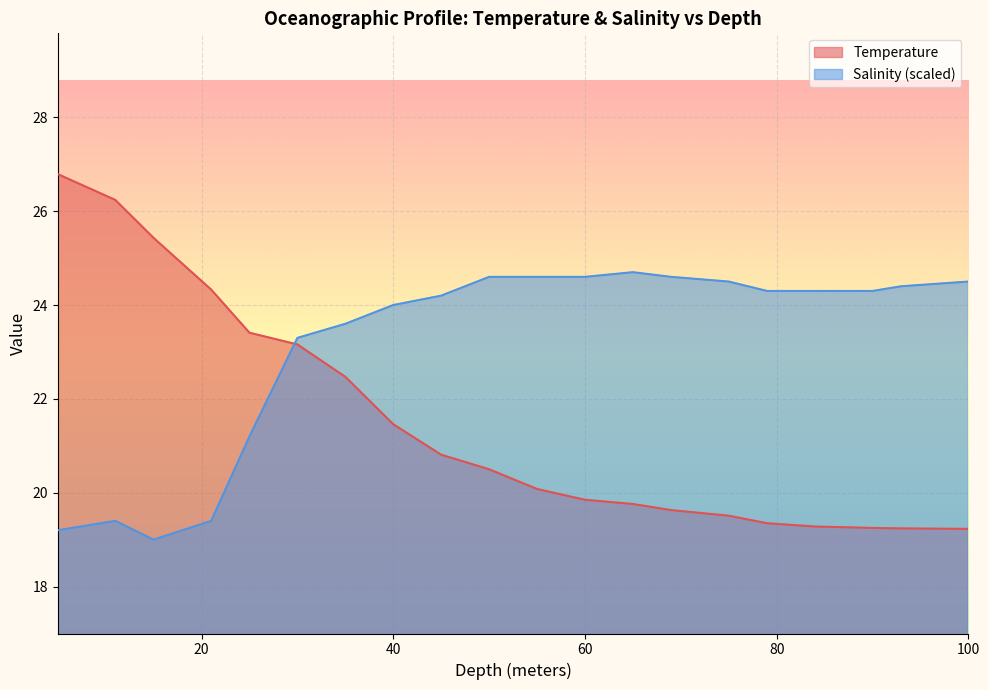

Between which two adjacent categories do Salinity and Temperature first intersect?

25.0 and 30.0